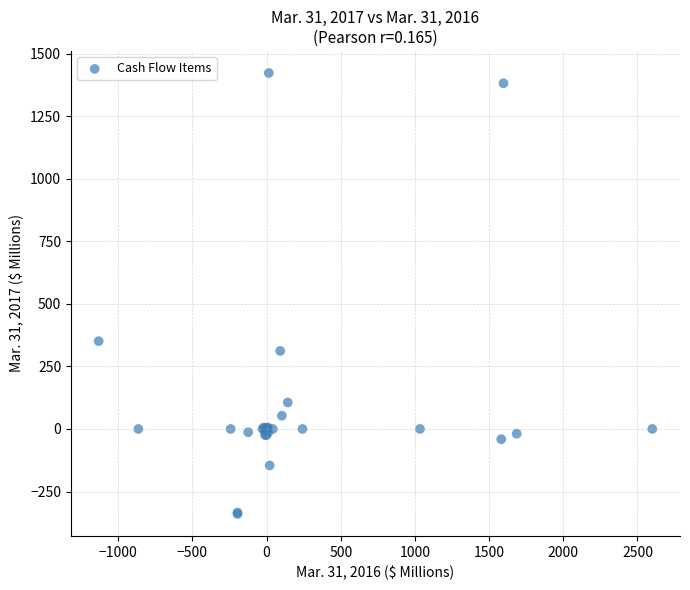

What Y value in the scatter plot is closest to 541?

351